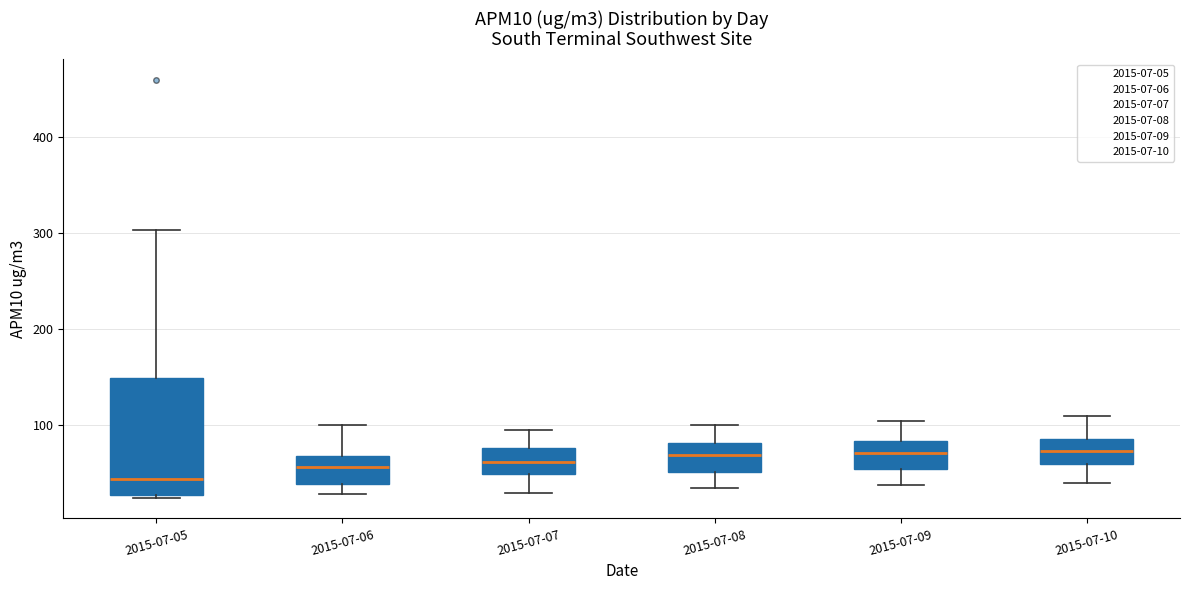

Reading left to right, transcribe this box plot: for each box, give where its median line is, the range the box spans, and where its two whiskers end, as read against the y-axis. The values are not printed on the chart, so give them approximately, as read against the axis.

2015-07-05: median 40, box 30 to 150, whiskers 30 to 300
2015-07-06: median 60, box 40 to 70, whiskers 30 to 100
2015-07-07: median 60, box 50 to 80, whiskers 30 to 100
2015-07-08: median 70, box 50 to 80, whiskers 40 to 100
2015-07-09: median 70, box 60 to 80, whiskers 40 to 110
2015-07-10: median 70, box 60 to 90, whiskers 40 to 110